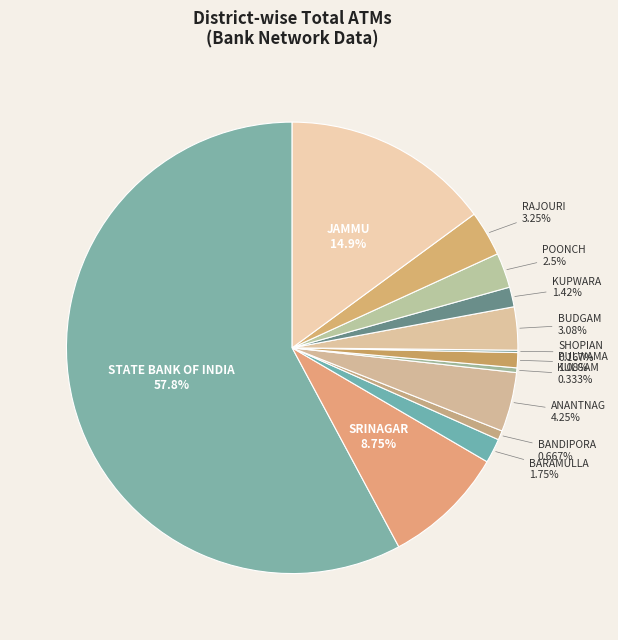

Between BARAMULLA and ANANTNAG, which is larger?

ANANTNAG